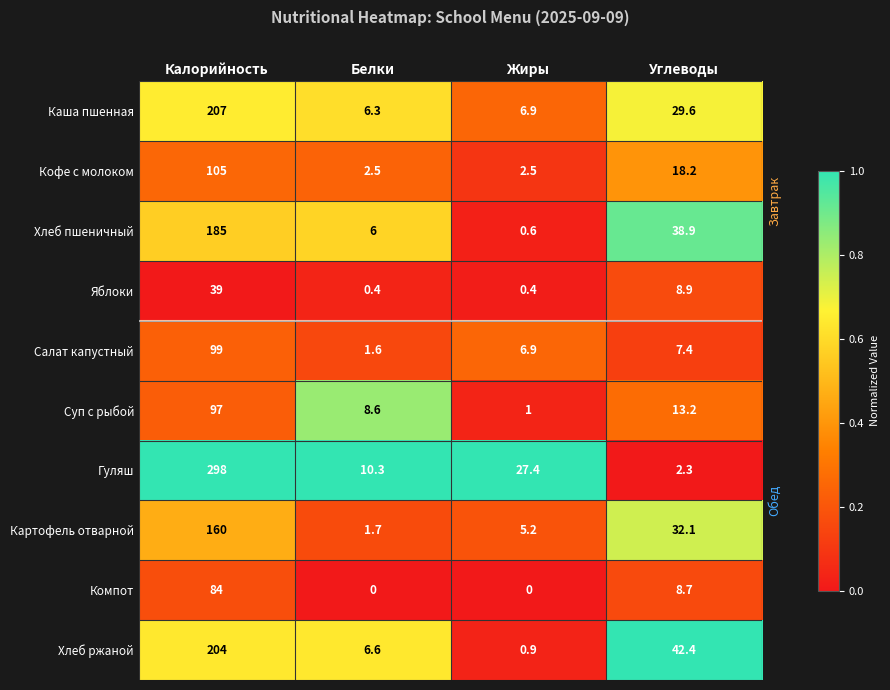

Where does the Компот series first go above 8?

Калорийность